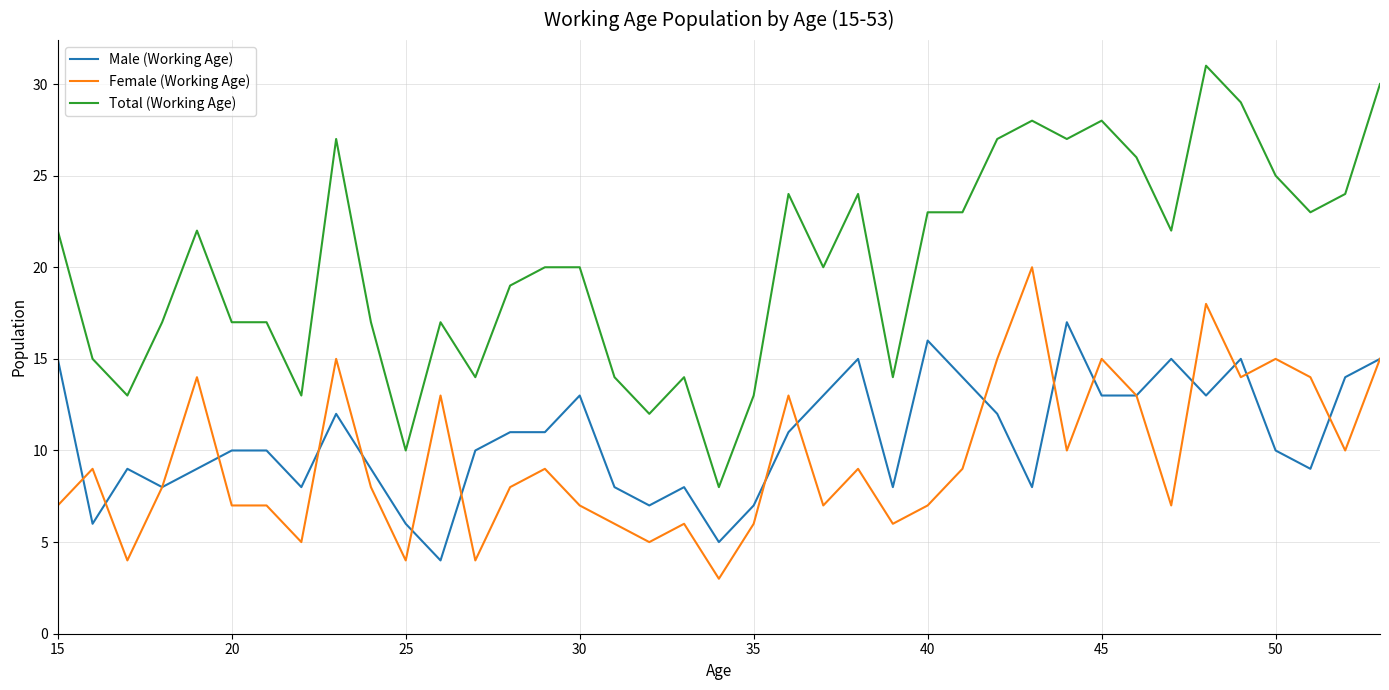

List the series in order of their peak value, highest first.

Total (Working Age), Female (Working Age), Male (Working Age)